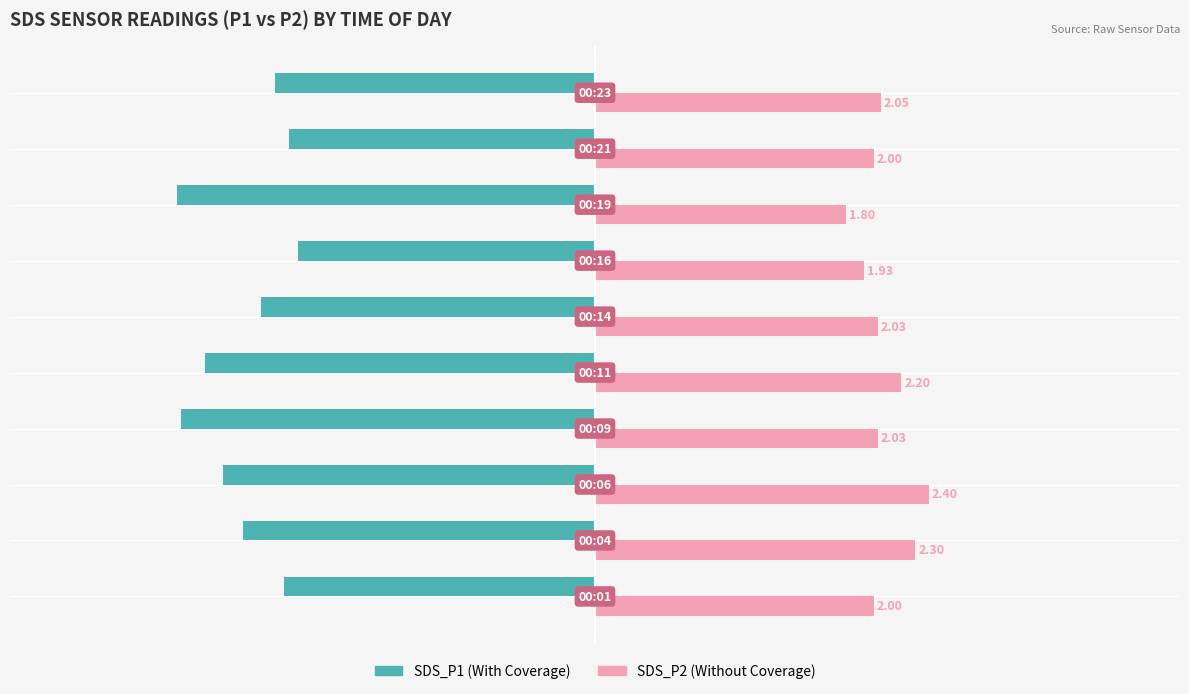

At how many categories does at least one series exceed 1?

10